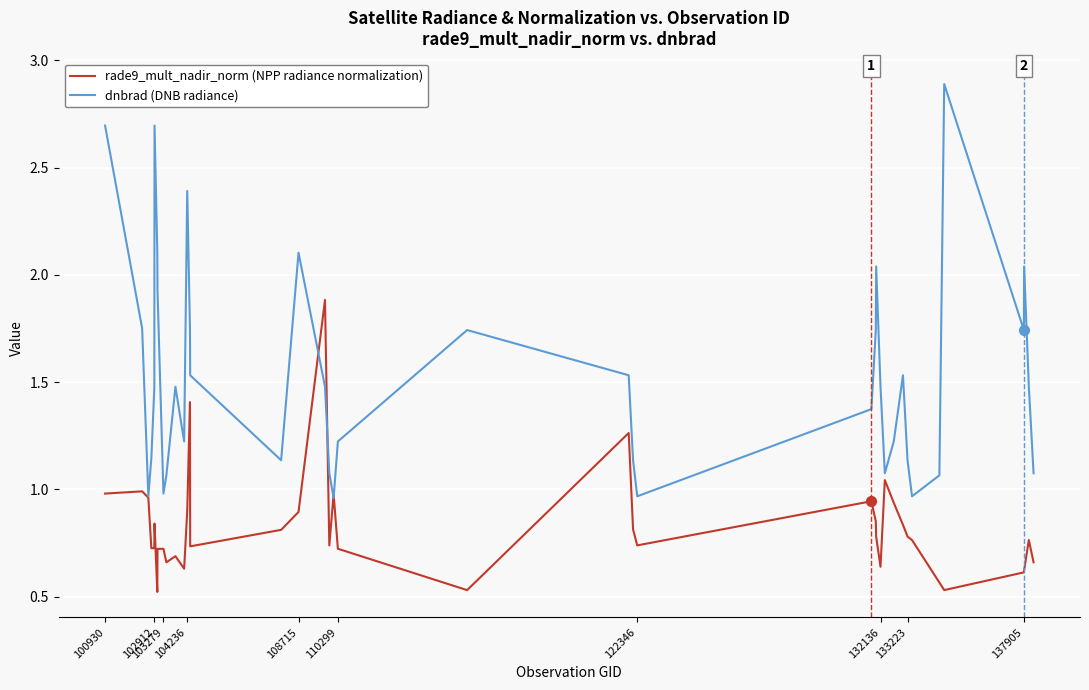

Which series has the largest total across all categories?

dnbrad (DNB radiance)